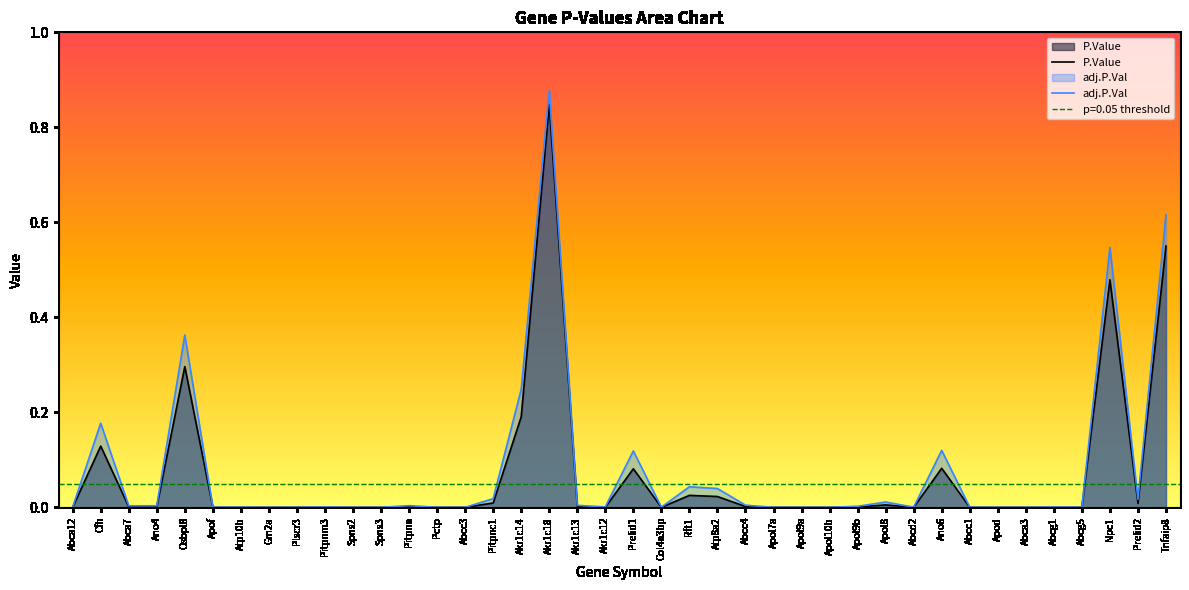

What is the difference between the second highest and minimum values in the adj.P.Val series?

0.6